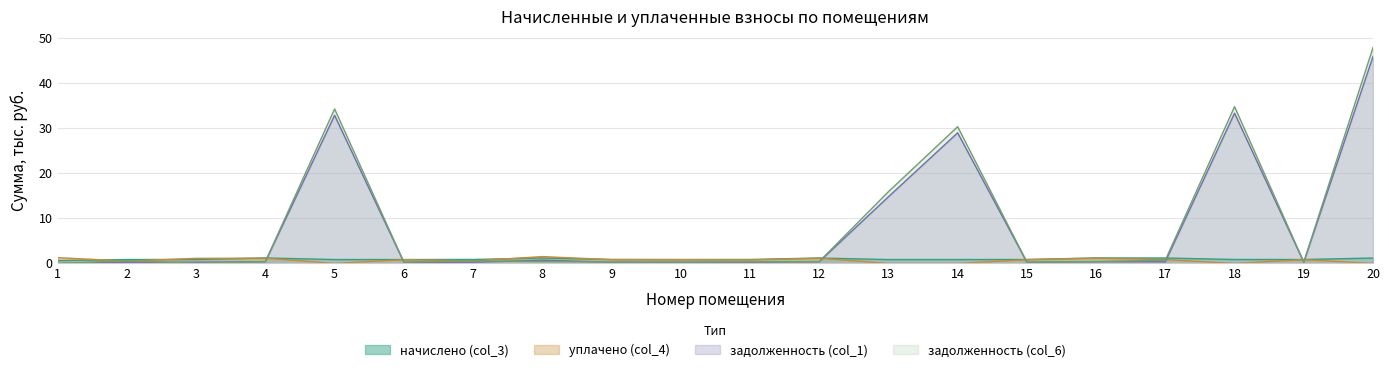

Reading left to right, list all the values displayed in this chart.

задолженность (col_1): 0.0	0.3	0.3	0.4	32.9	0.3	0.3	0.7	0.3	0.3	0.3	0.4	14.8	29.0	0.3	0.4	0.4	33.4	0.3	45.9
задолженность (col_6): 0.0	0.6	0.0	0.4	34.3	0.3	0.6	0.4	0.3	0.3	0.4	0.4	15.9	30.4	0.3	0.4	0.7	34.8	0.3	47.9
начислено (col_3): 0.6	0.9	0.9	1.2	0.9	0.9	0.9	1.2	0.9	0.9	0.9	1.2	0.9	0.9	0.9	1.2	1.2	0.9	0.9	1.2
уплачено (col_4): 1.3	0.5	1.1	1.2	0.0	0.8	0.5	1.5	0.8	0.8	0.8	1.1	0.0	0.0	0.8	1.2	0.8	0.0	0.8	0.0